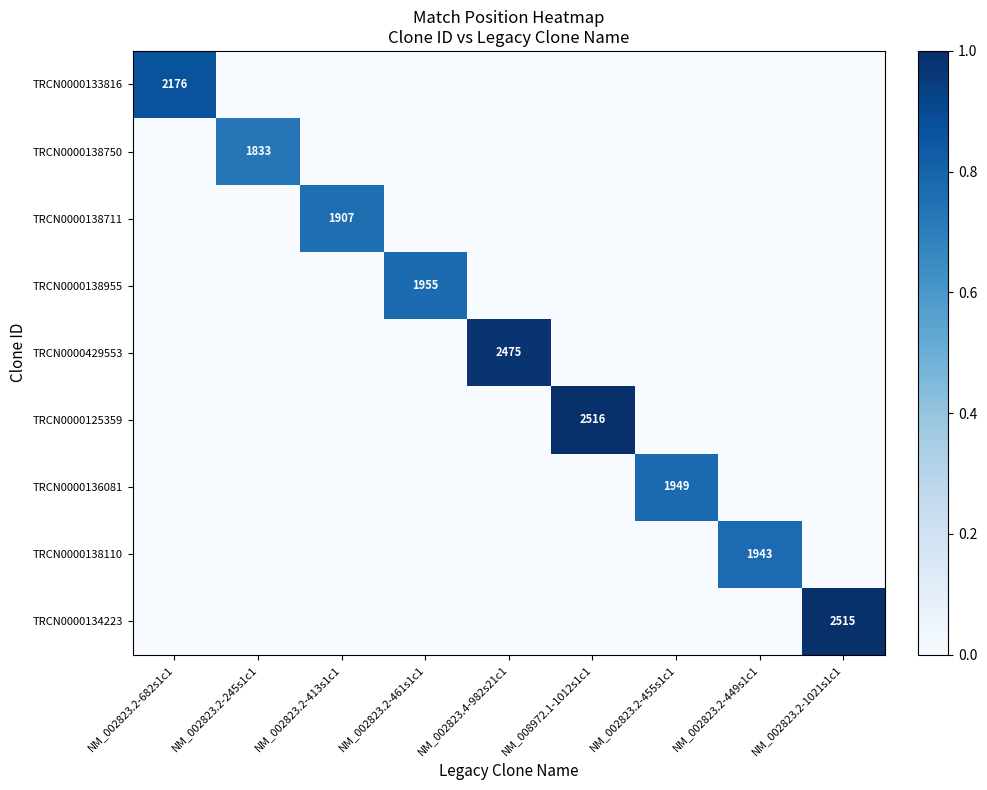

At which label is TRCN0000133816 closest to 0?

NM_002823.2-245s1c1